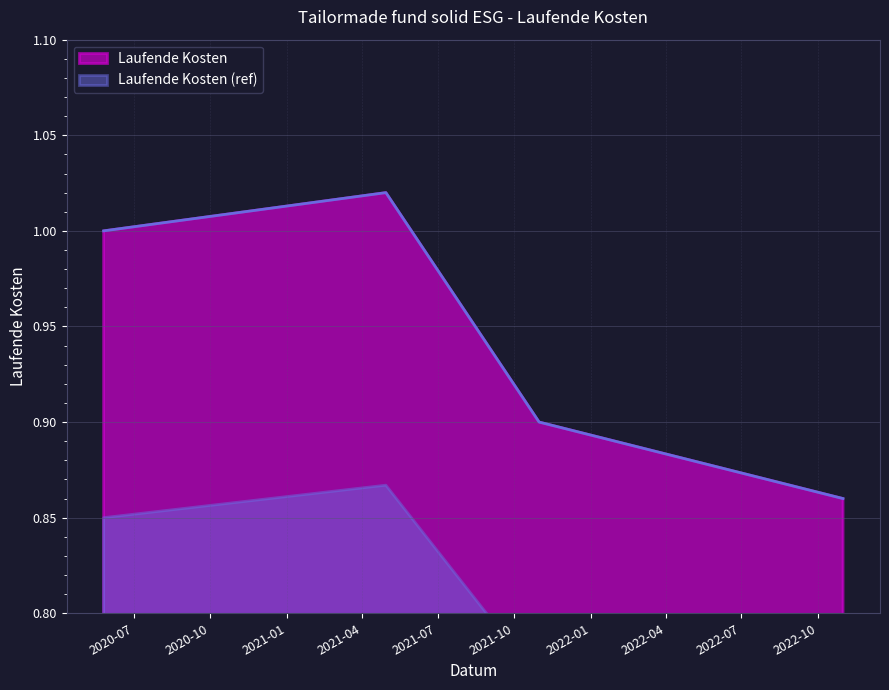

Rank the categories by value from lowest to highest.

2022-10-31, 2021-10-31, 2020-05-26, 2021-04-30